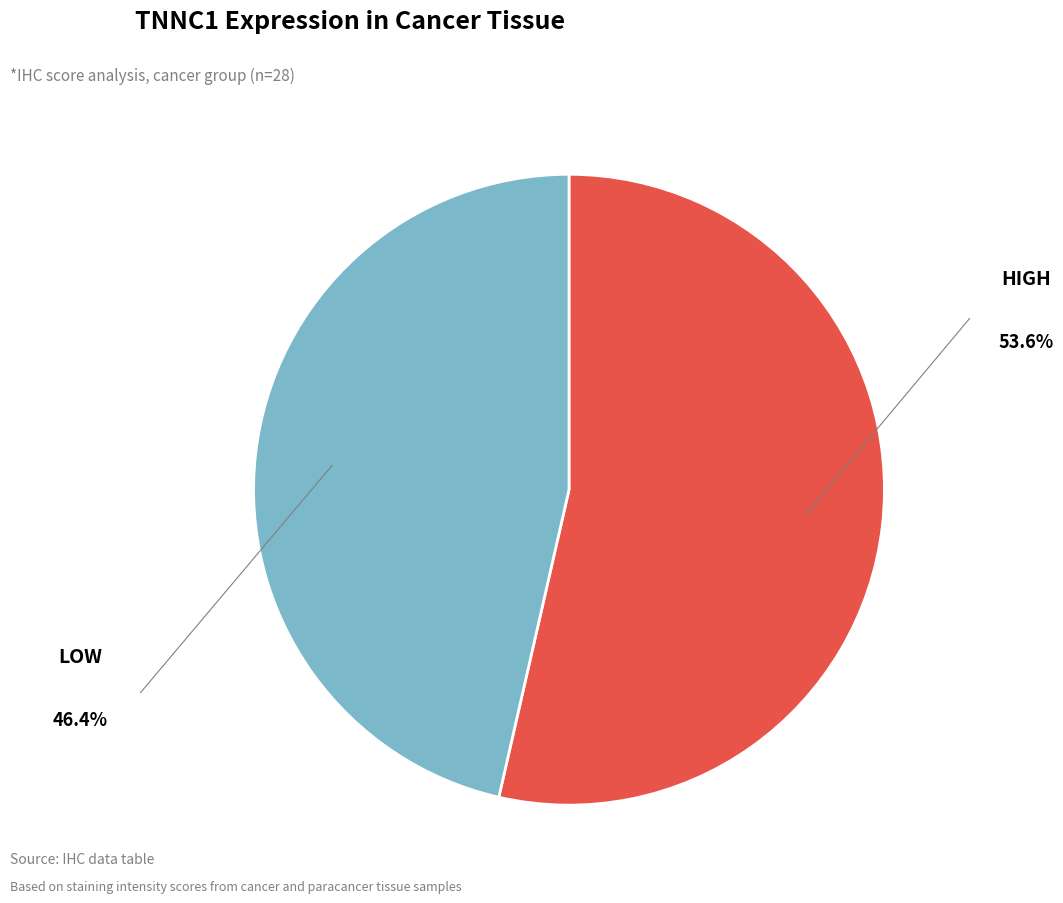

Does any single category account for the majority?

Yes